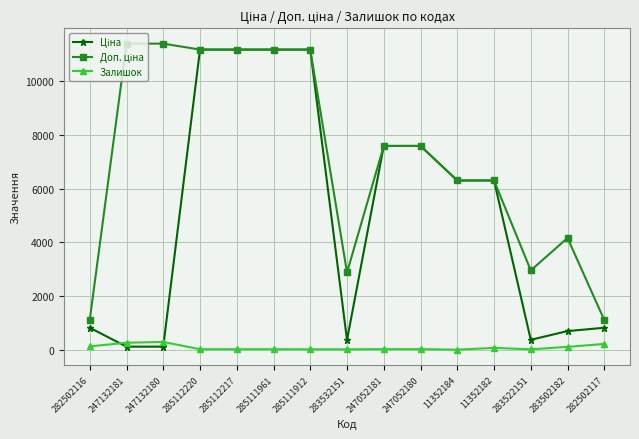

Is it true that Залишок equals 17.0 at 285112220?

True